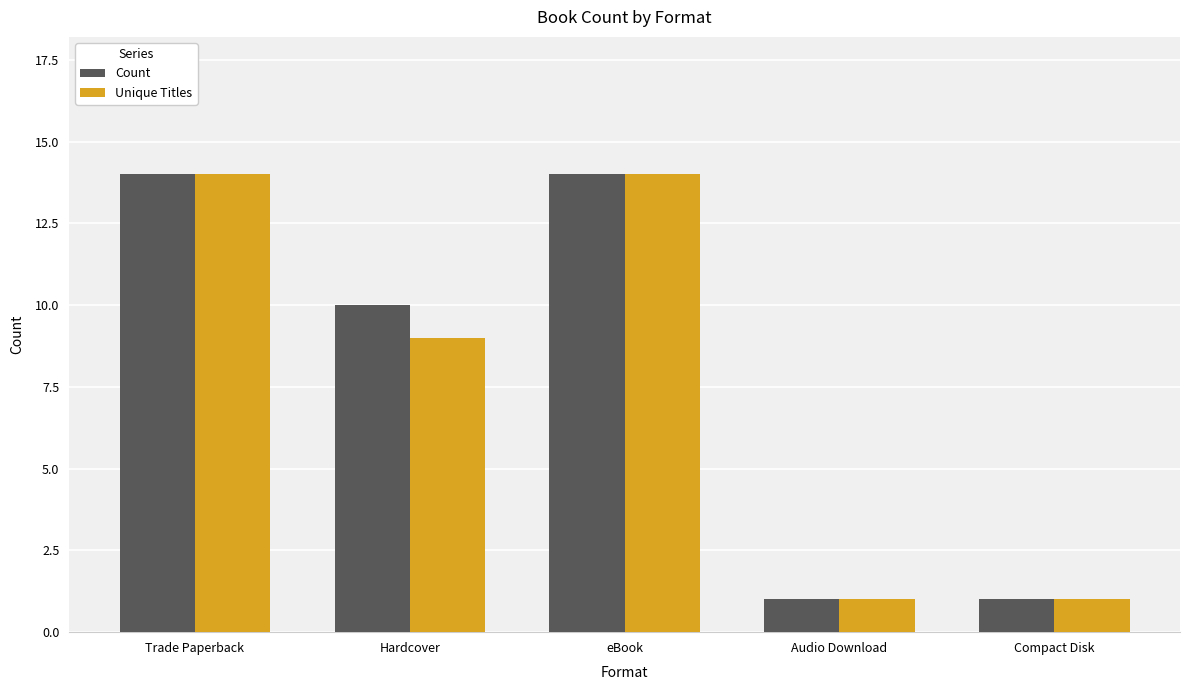

List the series in order of their overall mean, highest first.

Count, Unique Titles